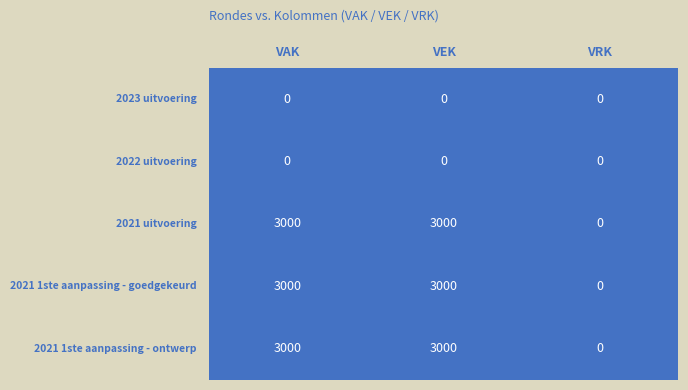

Reading left to right, transcribe all the data shown in this chart.

2023 uitvoering: 0=0	1=0	2=0
2022 uitvoering: 0=0	1=0	2=0
2021 uitvoering: 0=3000	1=3000	2=0
2021 1ste aanpassing - goedgekeurd: 0=3000	1=3000	2=0
2021 1ste aanpassing - ontwerp: 0=3000	1=3000	2=0